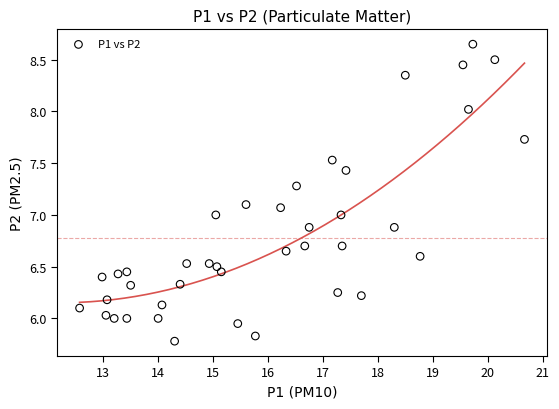

What is the range of Y values (max minus min)?

2.9